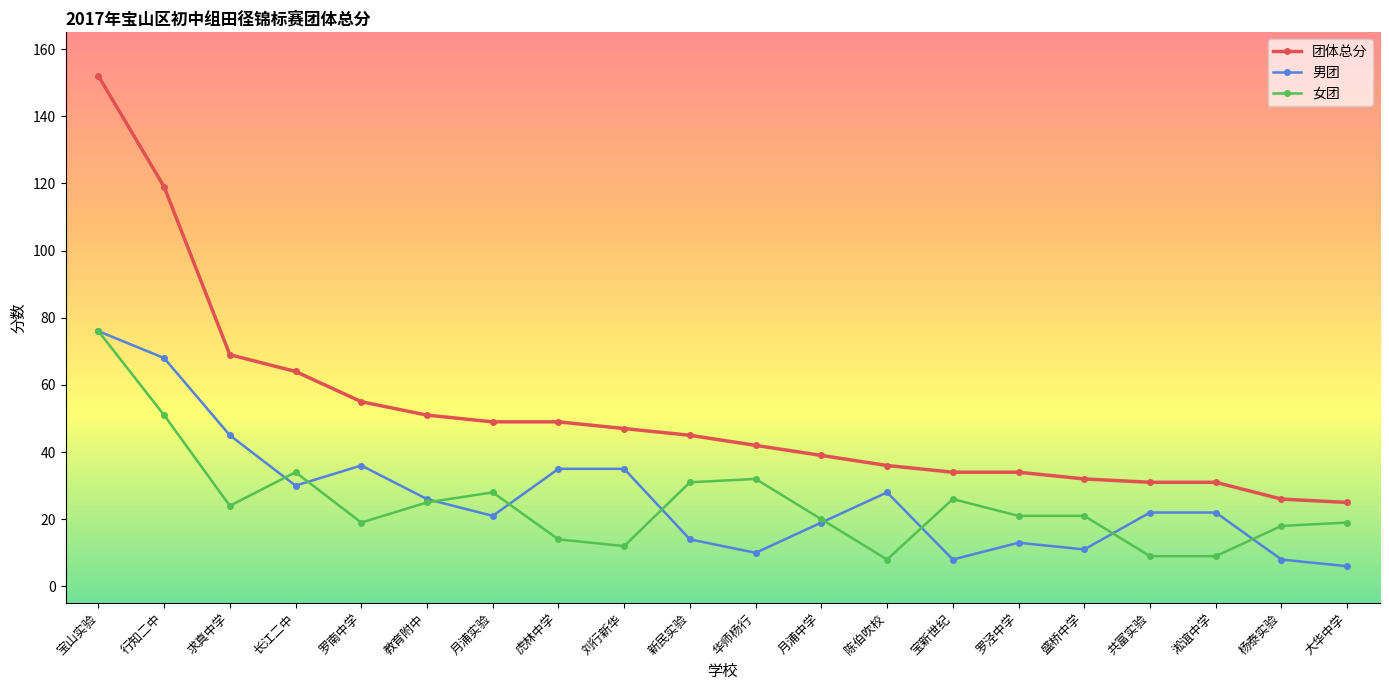

Which category has the highest value in the 团体总分 series?

宝山实验